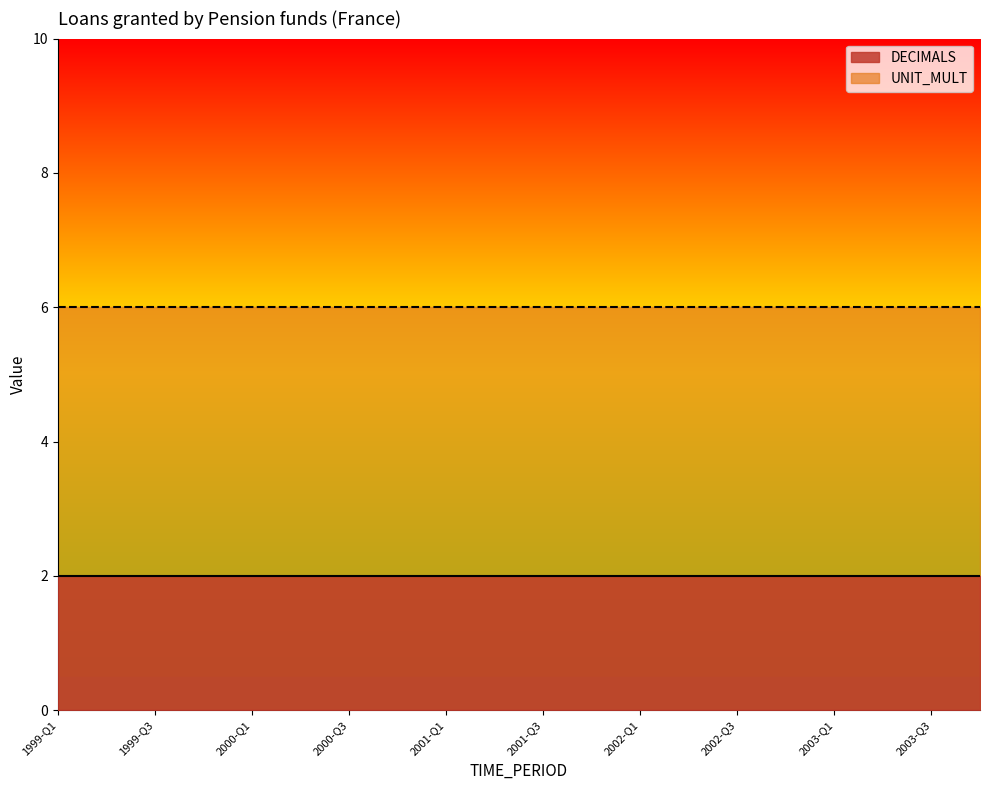

True or false: UNIT_MULT and DECIMALS cross at least once.

False